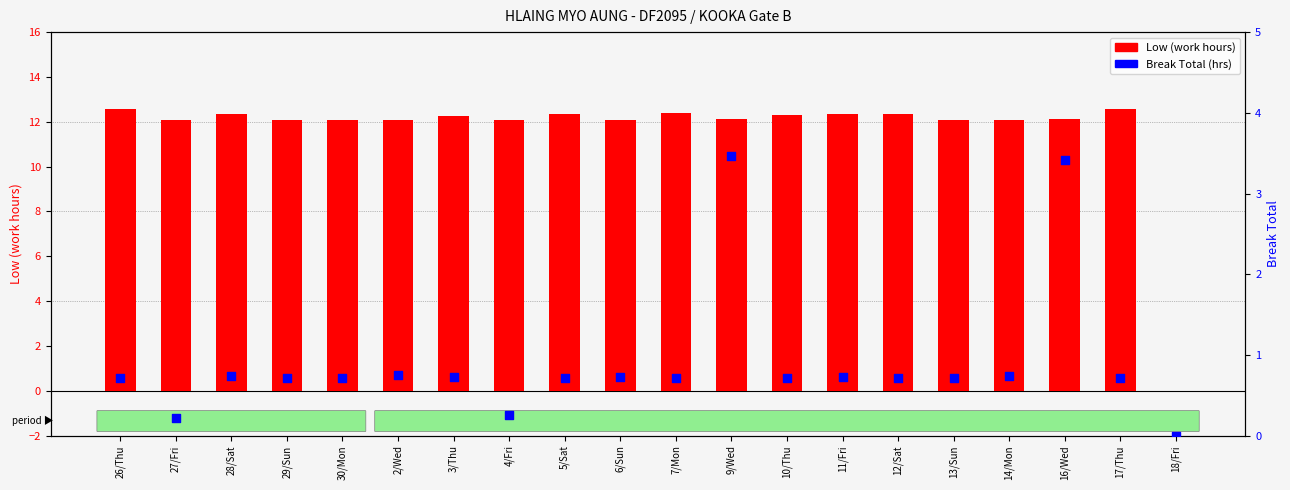

Which series has the largest total across all categories?

Low (work hours)